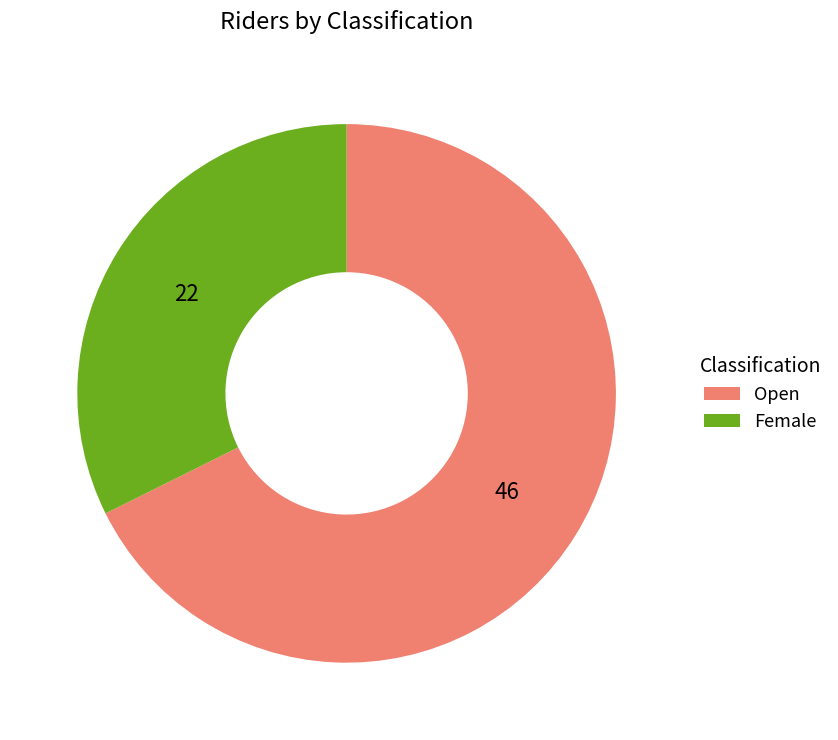

Combined, do Open and Female account for over 50%?

Yes